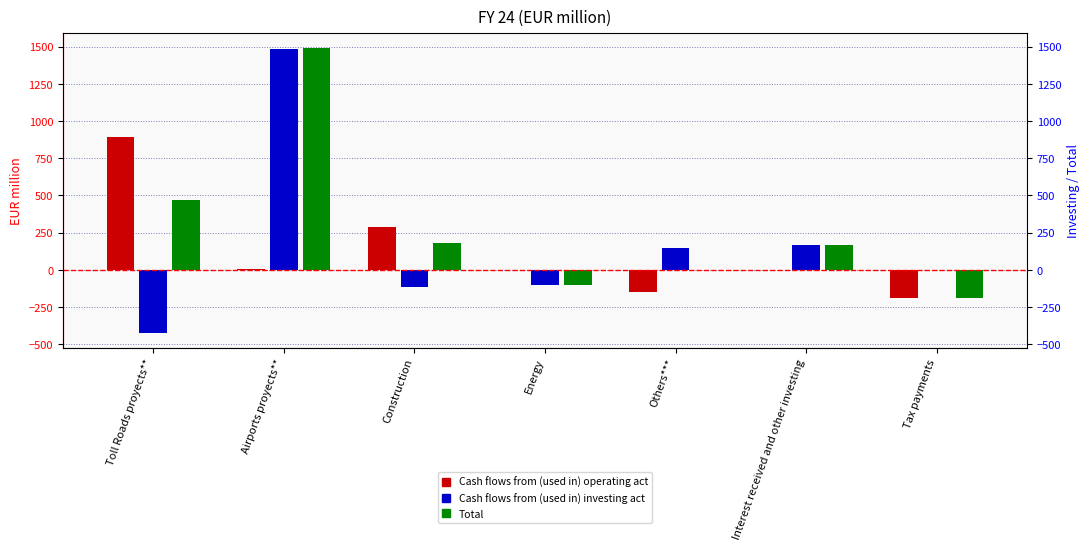

How many categories are shown in the chart?

7